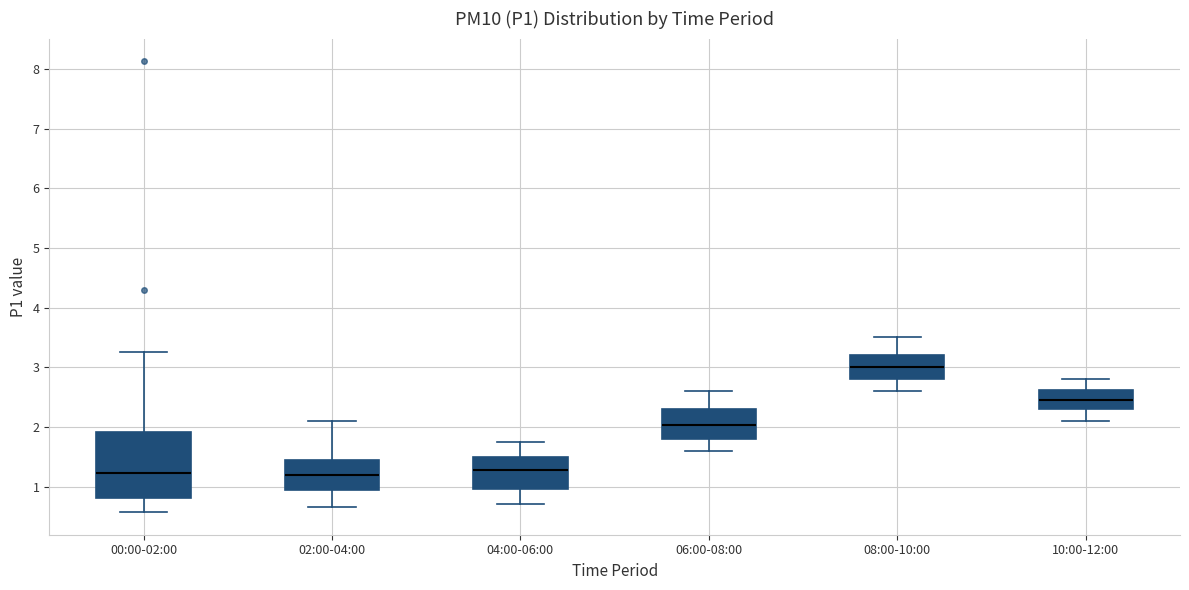

Reading left to right, transcribe this box plot: for each box, give where its median line is, the range the box spans, and where its two whiskers end, as read against the y-axis. The values are not printed on the chart, so give them approximately, as read against the axis.

00:00-02:00: median 1.2, box 0.8 to 1.9, whiskers 0.6 to 3.3
02:00-04:00: median 1.2, box 0.9 to 1.5, whiskers 0.7 to 2.1
04:00-06:00: median 1.3, box 1.0 to 1.5, whiskers 0.7 to 1.8
06:00-08:00: median 2.0, box 1.8 to 2.3, whiskers 1.6 to 2.6
08:00-10:00: median 3.0, box 2.8 to 3.2, whiskers 2.6 to 3.5
10:00-12:00: median 2.5, box 2.3 to 2.6, whiskers 2.1 to 2.8